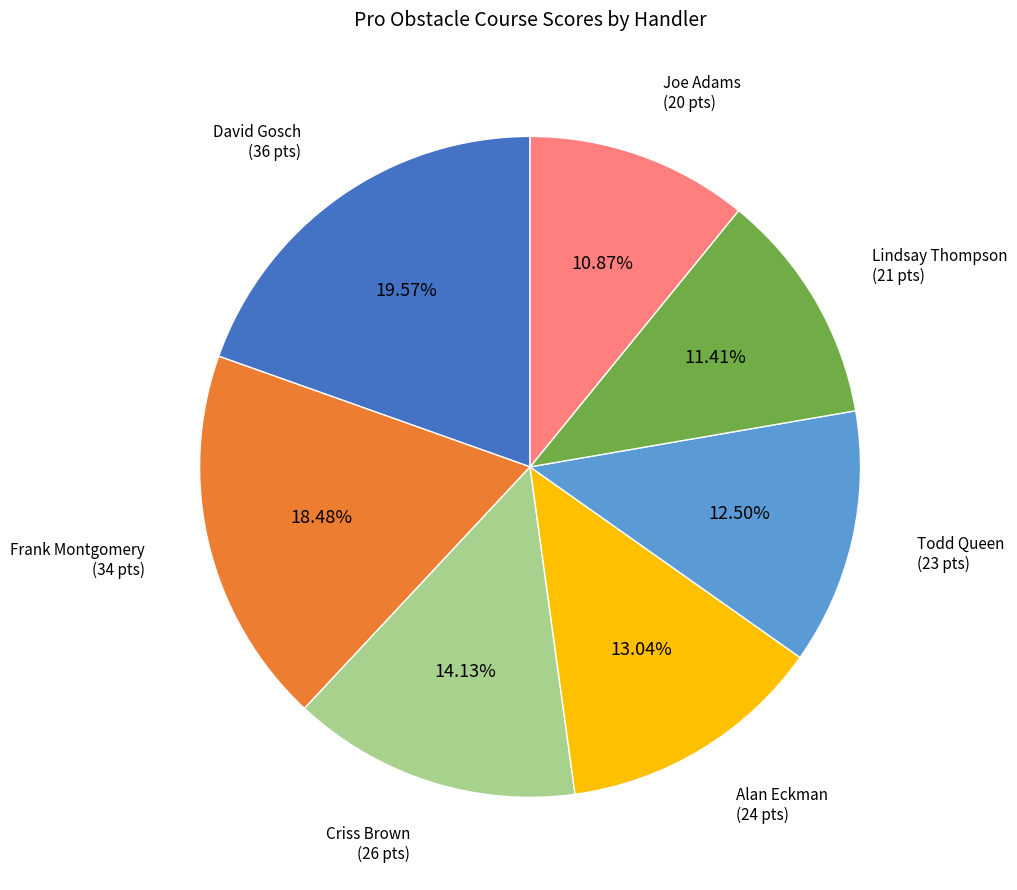

Is there a majority slice in this chart?

No